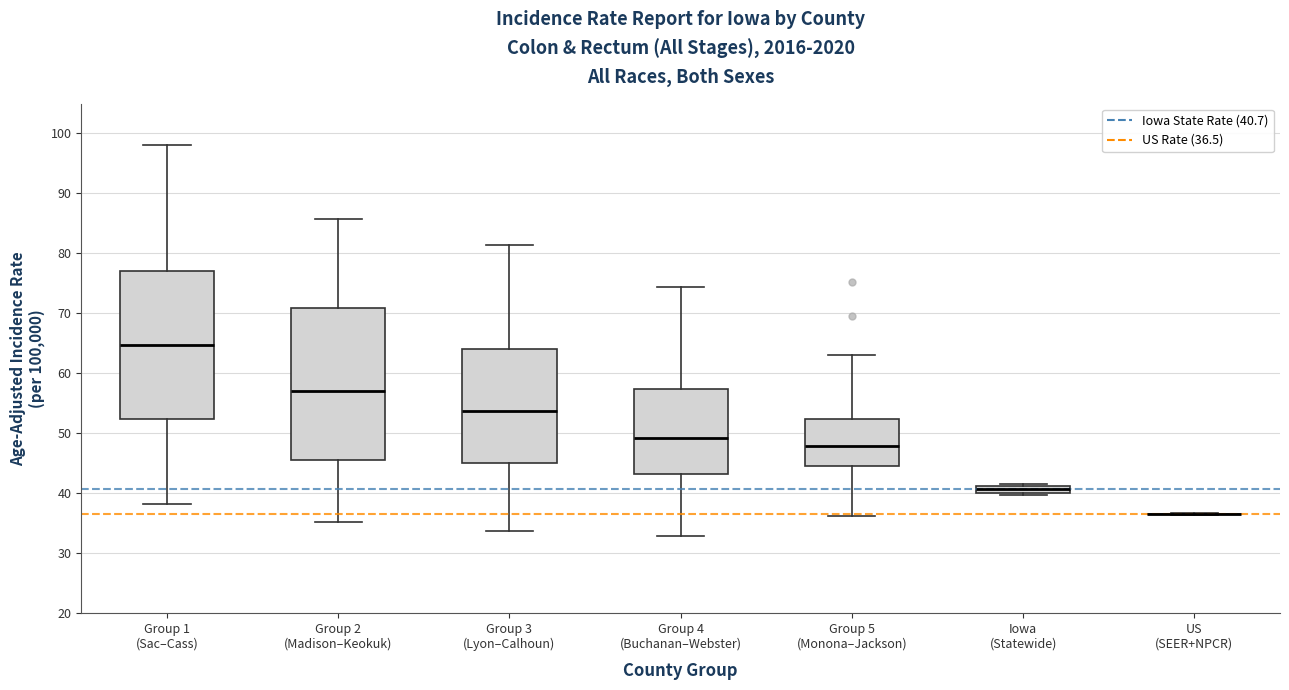

Where is the upper edge of the box for Group 5 (Monona–Jackson) on the y-axis? The values are not printed on the chart, so give them approximately, as read against the axis.

52